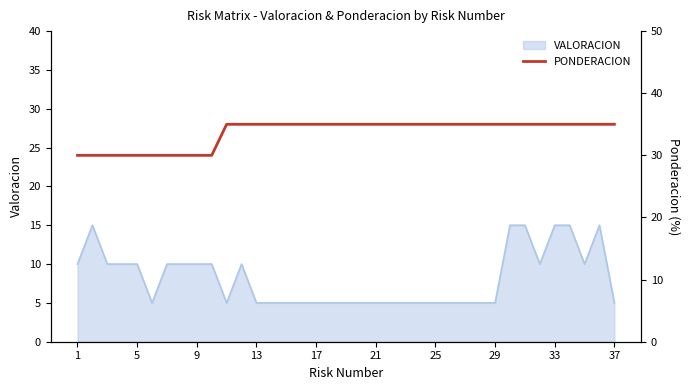

The VALORACION series shows 5 at 29. True or false?

True